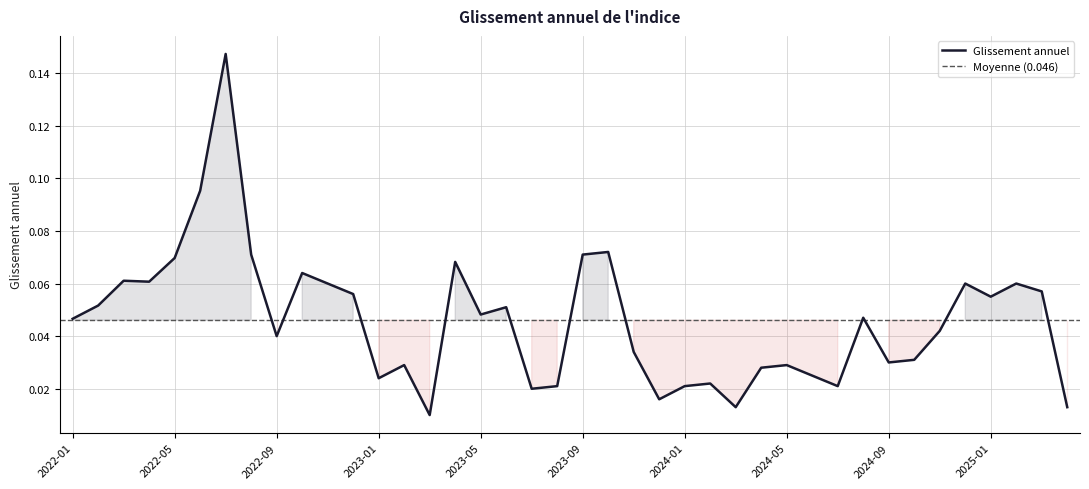

Rank the categories by value from lowest to highest.

2023-03, 2024-03, 2025-04, 2023-12, 2023-07, 2023-08, 2024-01, 2024-07, 2024-02, 2023-01, 2024-06, 2024-04, 2023-02, 2024-05, 2024-09, 2024-10, 2023-11, 2022-09, 2024-11, 2022-01, 2024-08, 2023-05, 2023-06, 2022-02, 2025-01, 2022-12, 2025-03, 2022-11, 2024-12, 2025-02, 2022-04, 2022-03, 2022-10, 2023-04, 2022-05, 2022-08, 2023-09, 2023-10, 2022-06, 2022-07